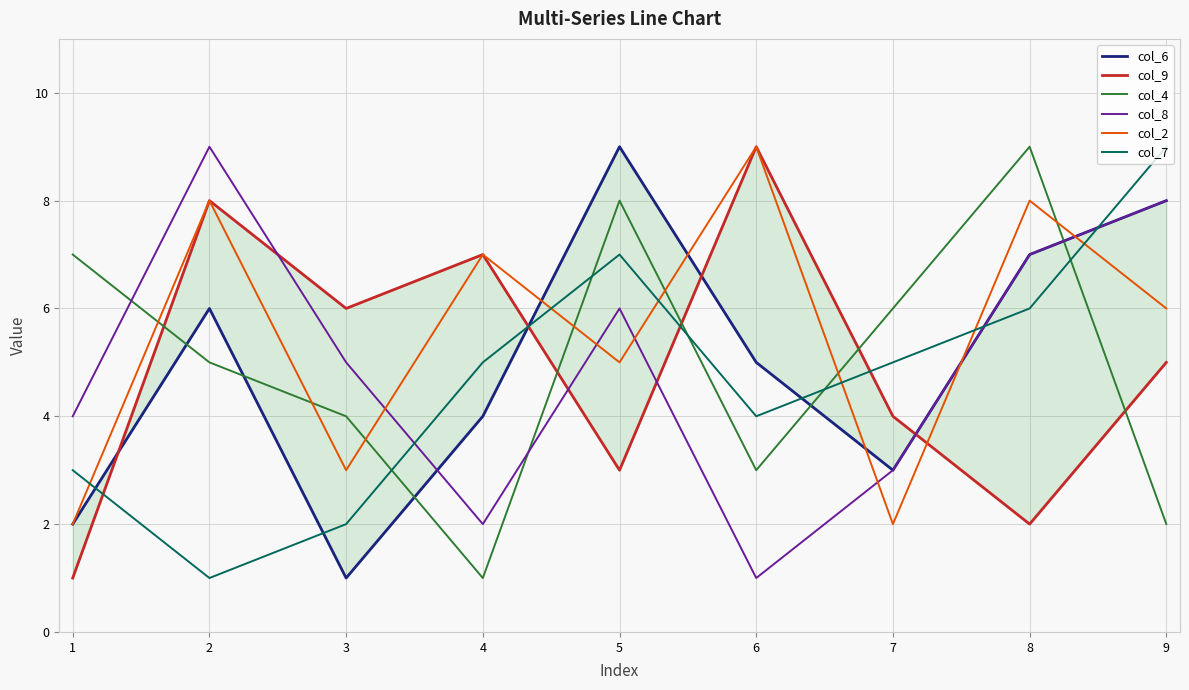

After their last crossing, which series has the higher values: col_8 or col_7?

col_7